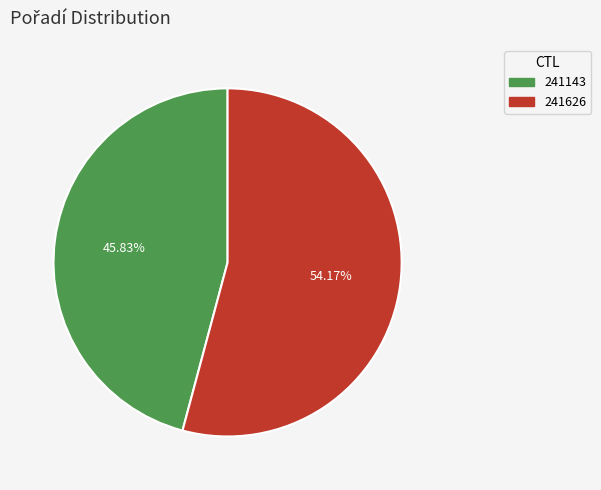

Which has a higher value, 241626 or 241143?

241626